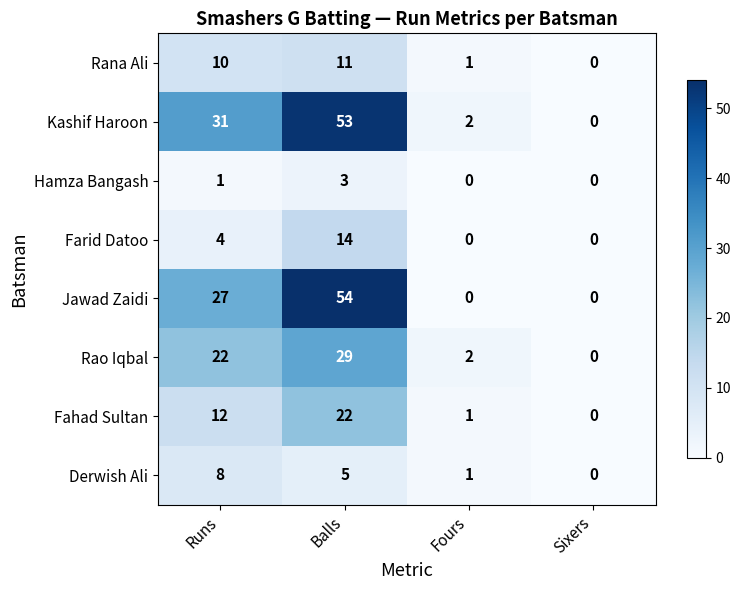

What is the average value of the Rao Iqbal series?

13